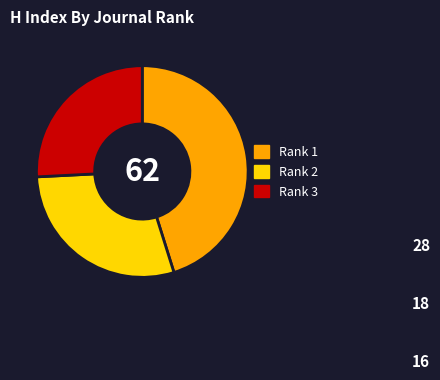

Rank the categories by value from highest to lowest.

Rank 1, Rank 2, Rank 3